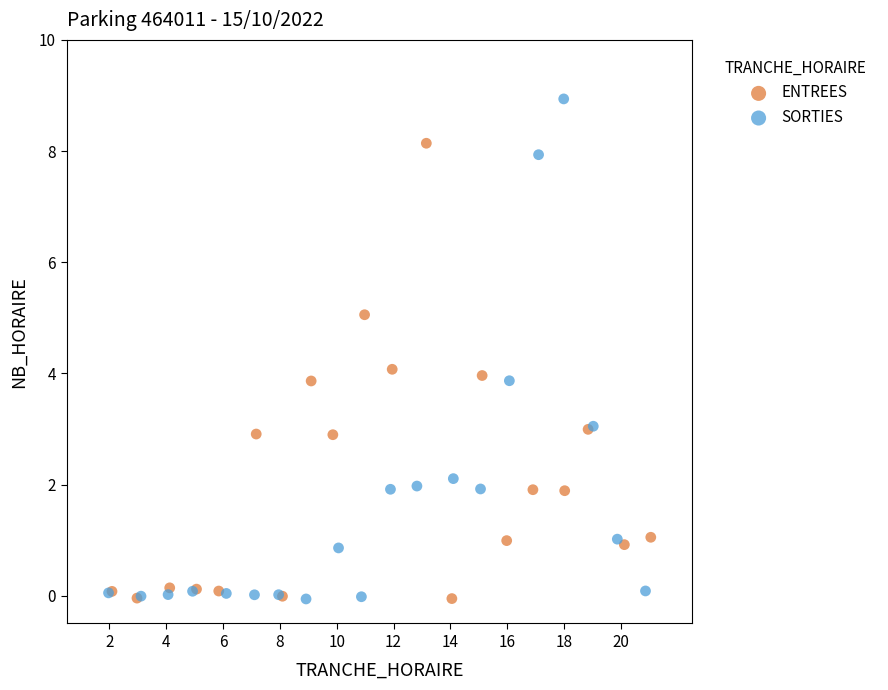

Which series reaches the maximum Y coordinate?

SORTIES